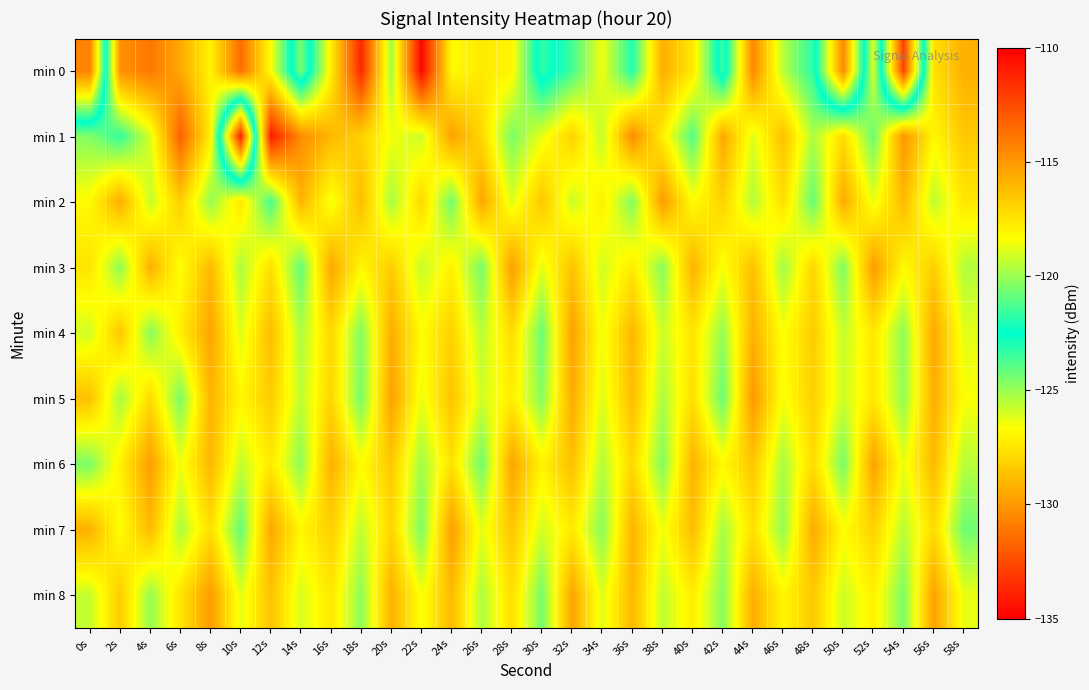

Count the number of categories in the chart.

30